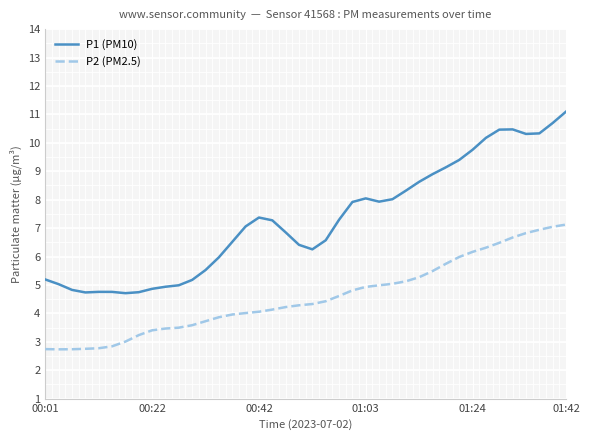

Which series has the largest total across all categories?

P1 (PM10)